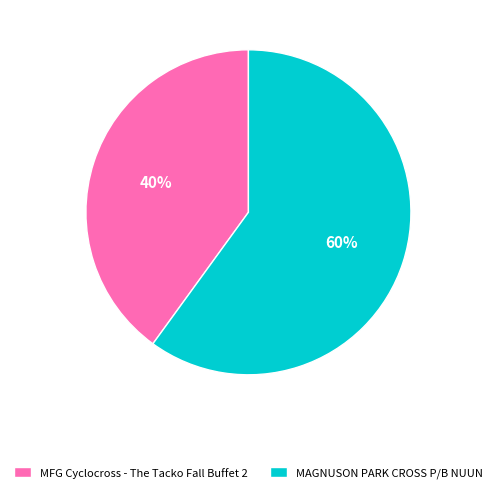

How many slices are in this pie chart?

2